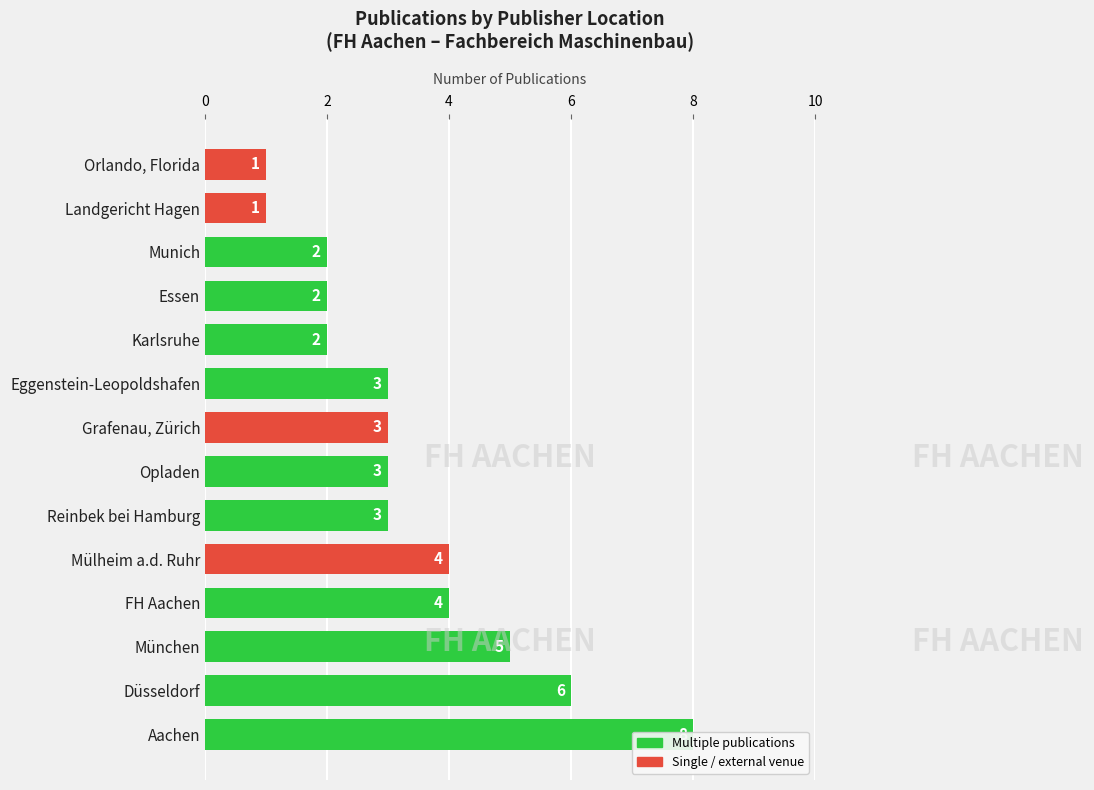

How many values exceed 3?

5